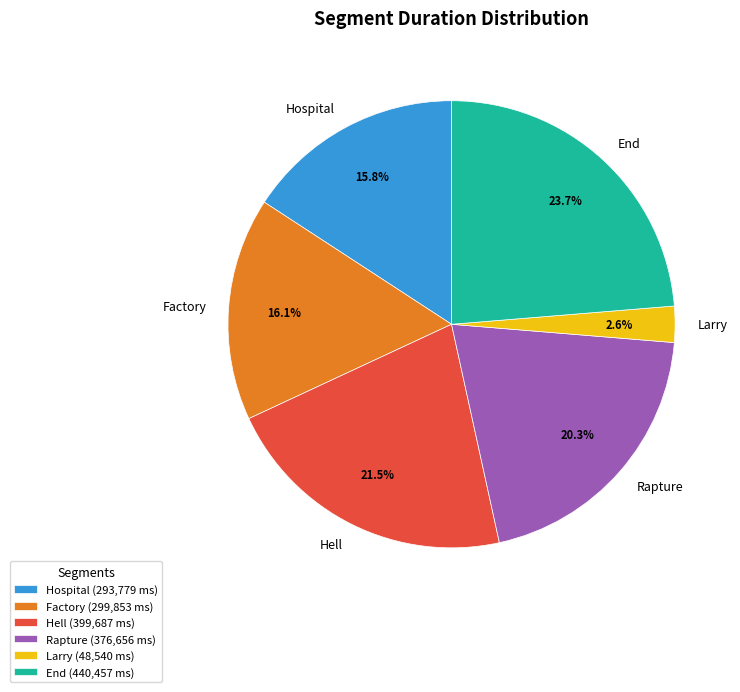

What is the total percentage of Rapture and Hospital?

36.1%